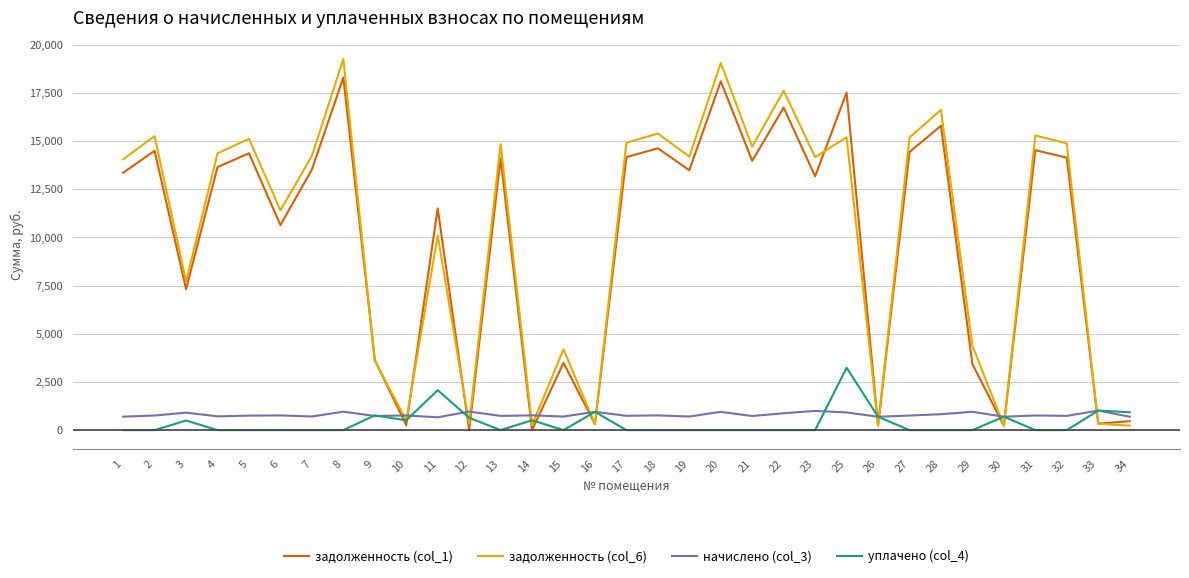

Which series has the widest spread of values?

задолженность (col_6)